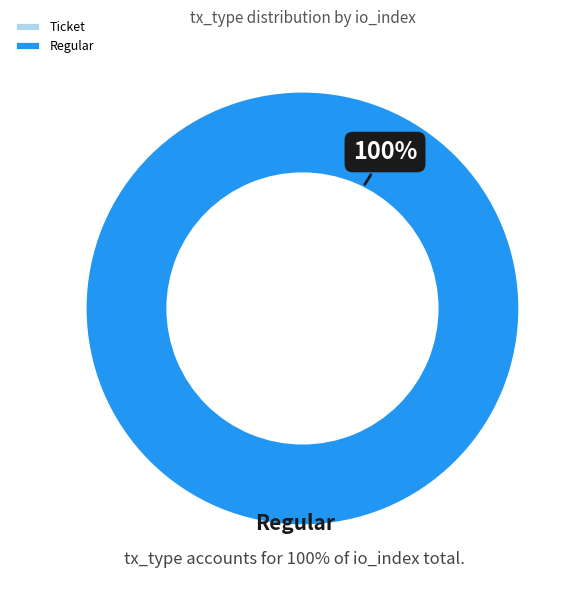

Do Regular and Ticket together represent more than half of the pie?

Yes